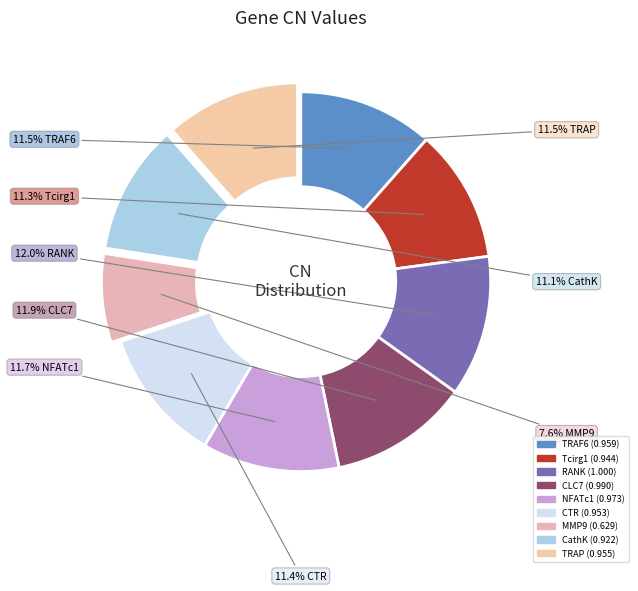

How many segments does this pie chart have?

9